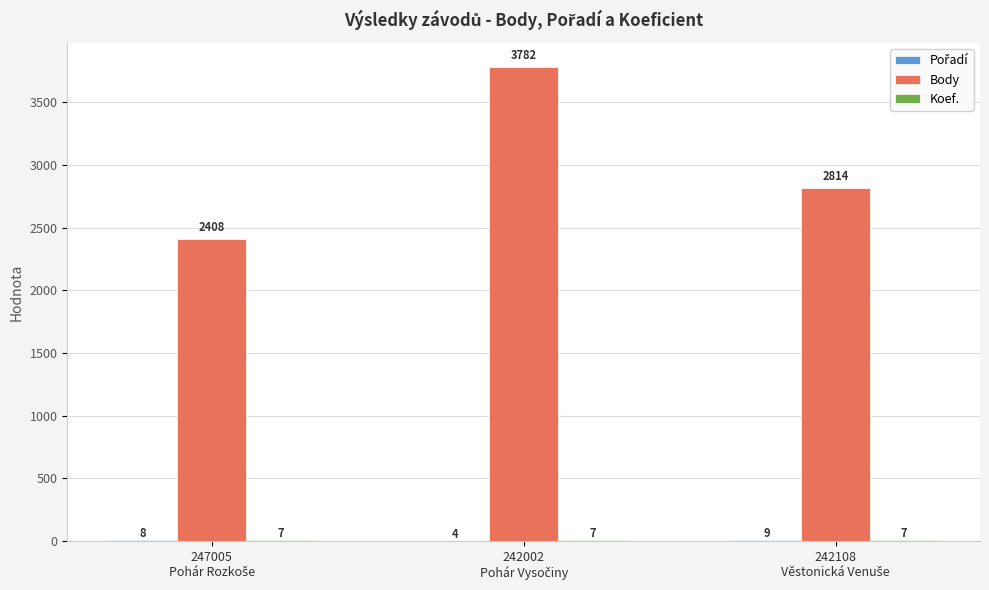

How many series are shown in this chart?

3